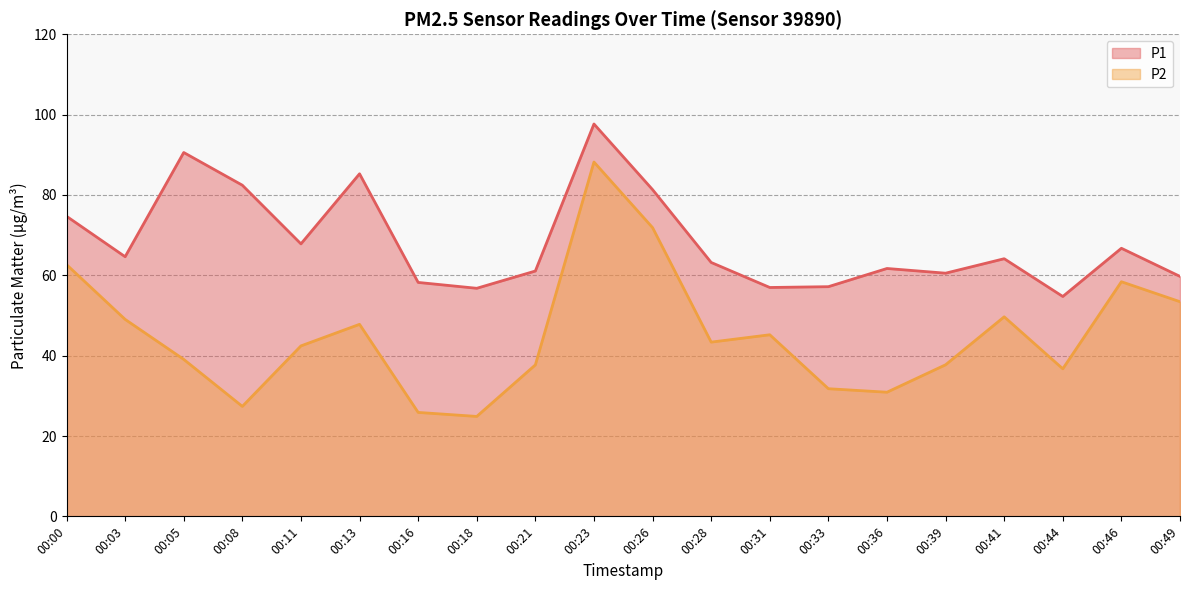

Reading right to left, list all the values displayed in this chart.

P1: 59.7	66.7	54.7	64.1	60.5	61.7	57.2	57.0	63.2	81.3	97.7	61.1	56.8	58.2	85.3	67.8	82.4	90.6	64.6	74.7
P2: 53.4	58.4	36.7	49.7	37.7	30.9	31.8	45.2	43.4	71.9	88.2	37.7	24.9	25.9	47.8	42.4	27.4	39.1	49.0	62.7